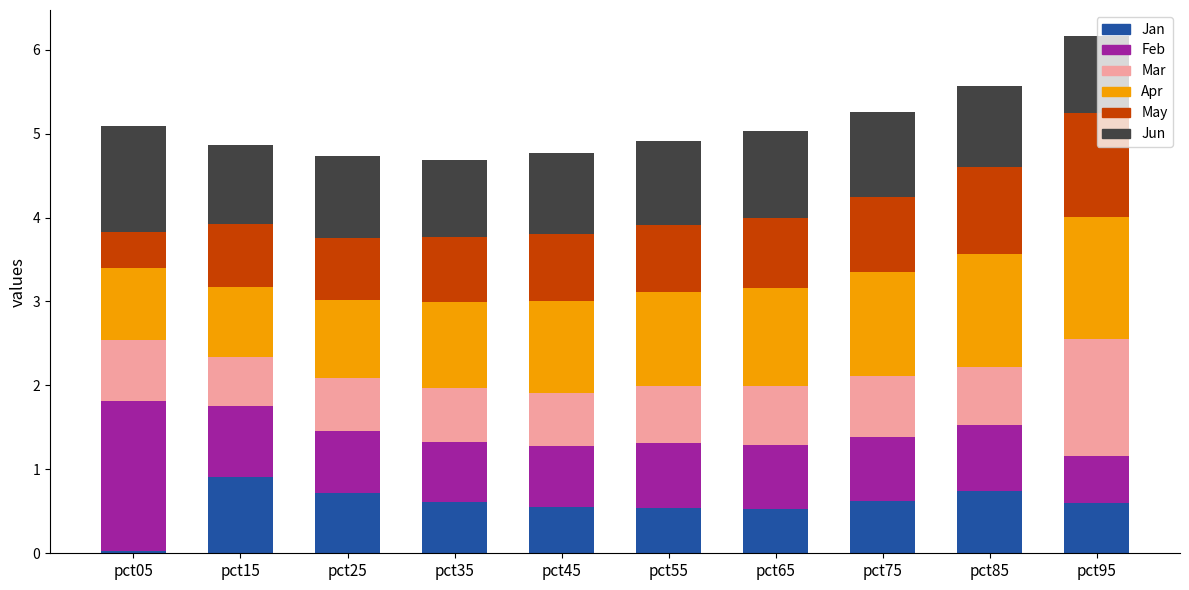

True or false: Jan has a value of 0.2 at pct15.

False